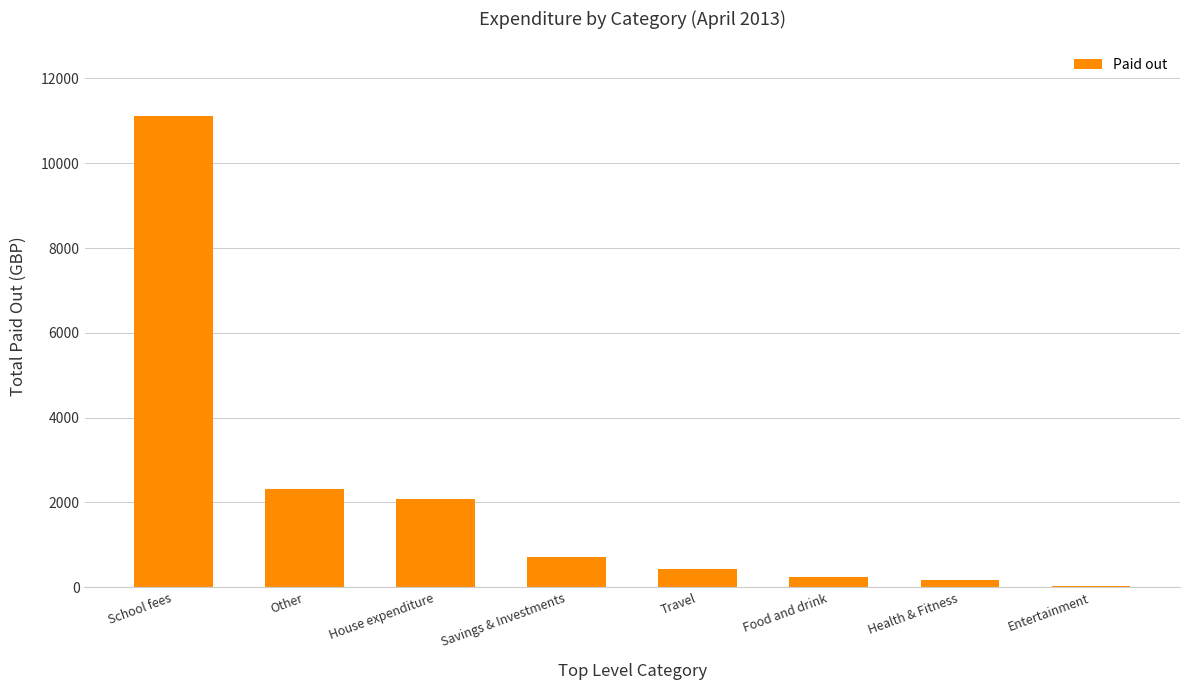

Approximately how many times larger is the value at Savings & Investments compared to Travel?

1.7